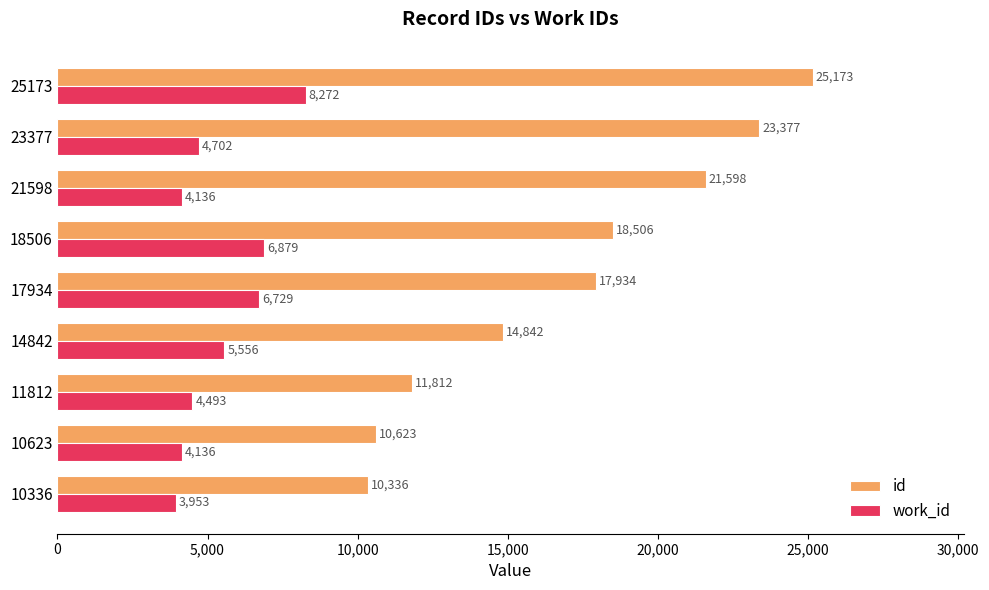

True or false: id has a value of 18506 at 18506.

True